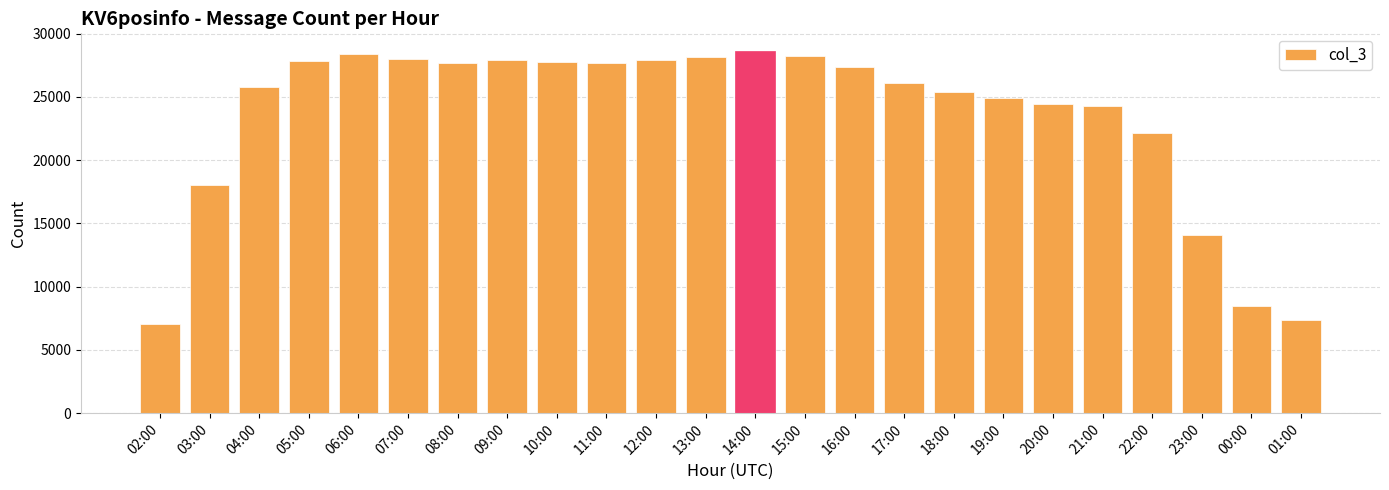

The value at 23:00 is 14057. True or false?

True